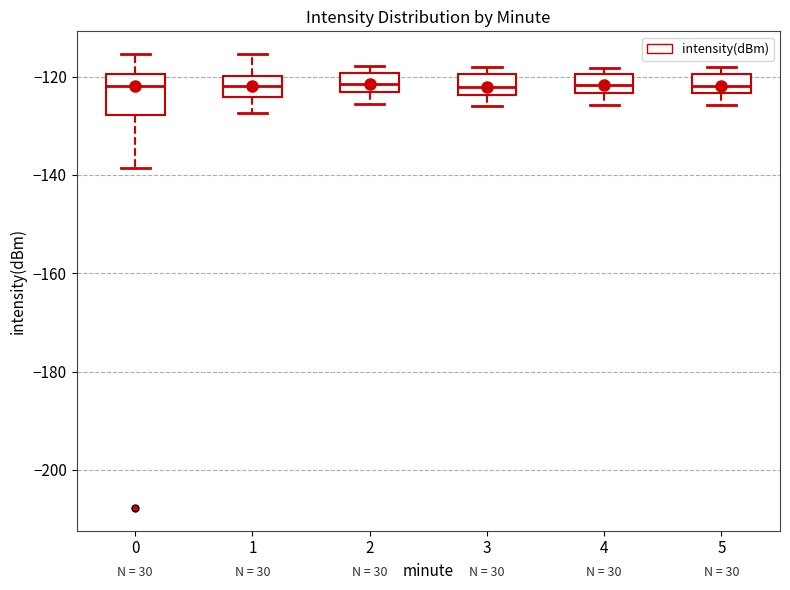

Reading left to right, transcribe this box plot: for each box, give where its median line is, the range the box spans, and where its two whiskers end, as read against the y-axis. The values are not printed on the chart, so give them approximately, as read against the axis.

0: median -122, box -128 to -120, whiskers -138 to -116
1: median -122, box -124 to -120, whiskers -128 to -116
2: median -122, box -124 to -120, whiskers -126 to -118
3: median -122, box -124 to -120, whiskers -126 to -118
4: median -122, box -124 to -120, whiskers -126 to -118
5: median -122, box -124 to -120, whiskers -126 to -118